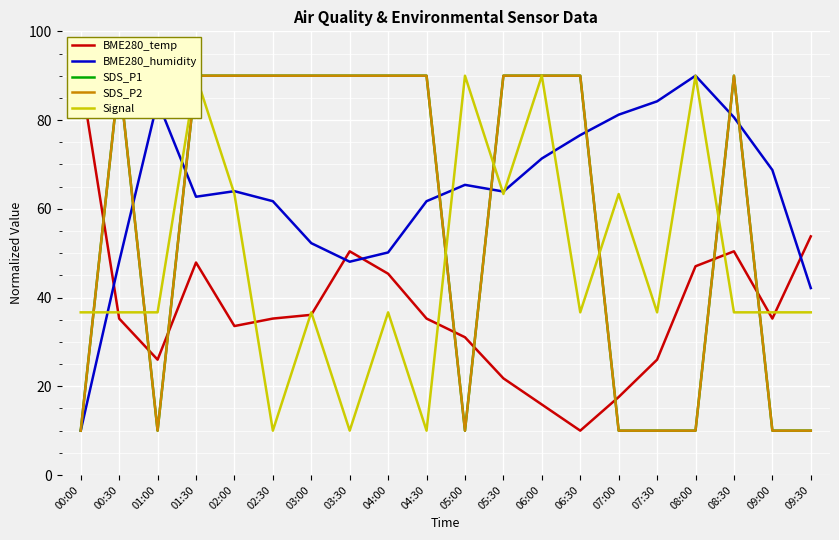

At which category is the sum across all series the highest?

01:30